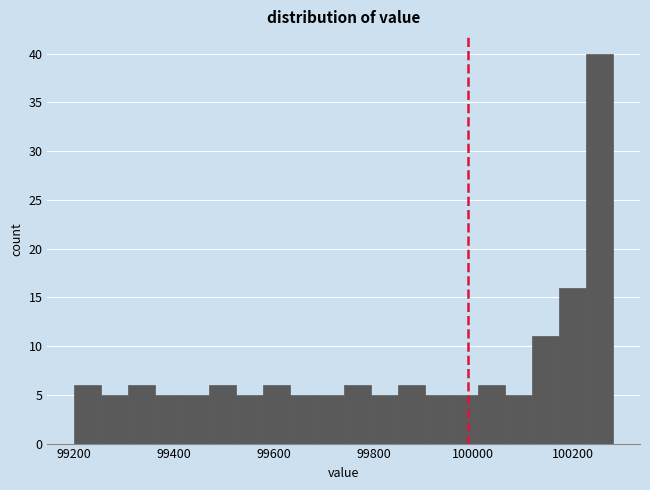

Read against the x-axis, roughly where is the centre of the tallest bar?

100260